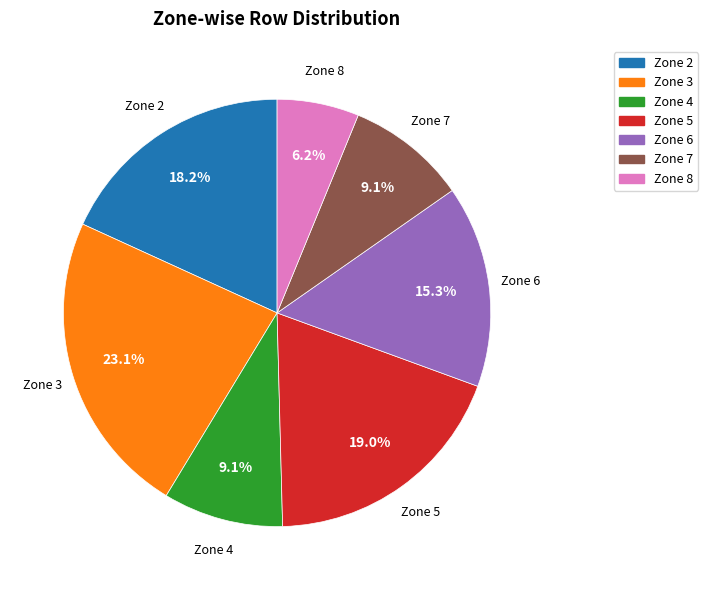

Is there any slice that represents more than half of the pie?

No